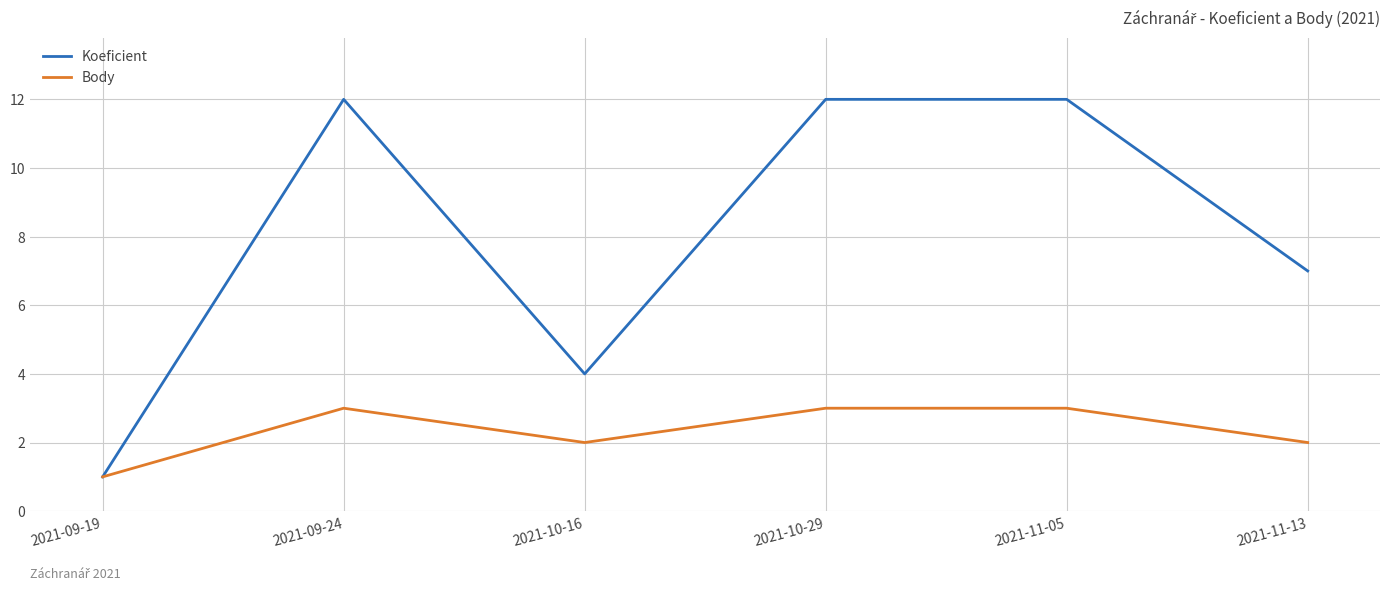

Count the Koeficient values in the range 4 to 12.

5